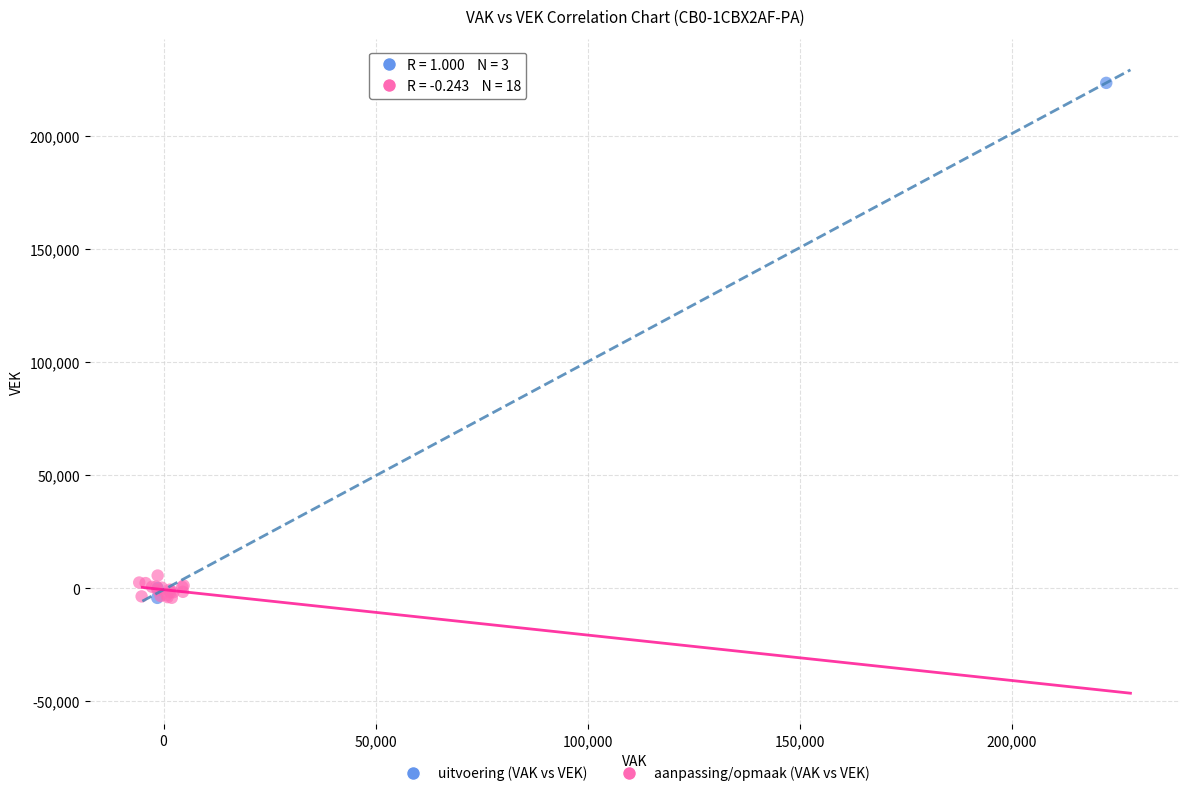

Which series contains the highest Y value?

uitvoering (VAK vs VEK)